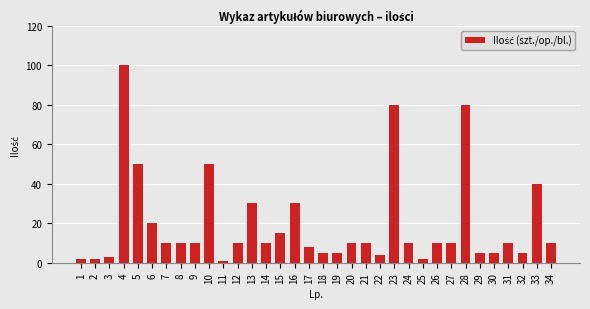

Count the number of categories in the chart.

34